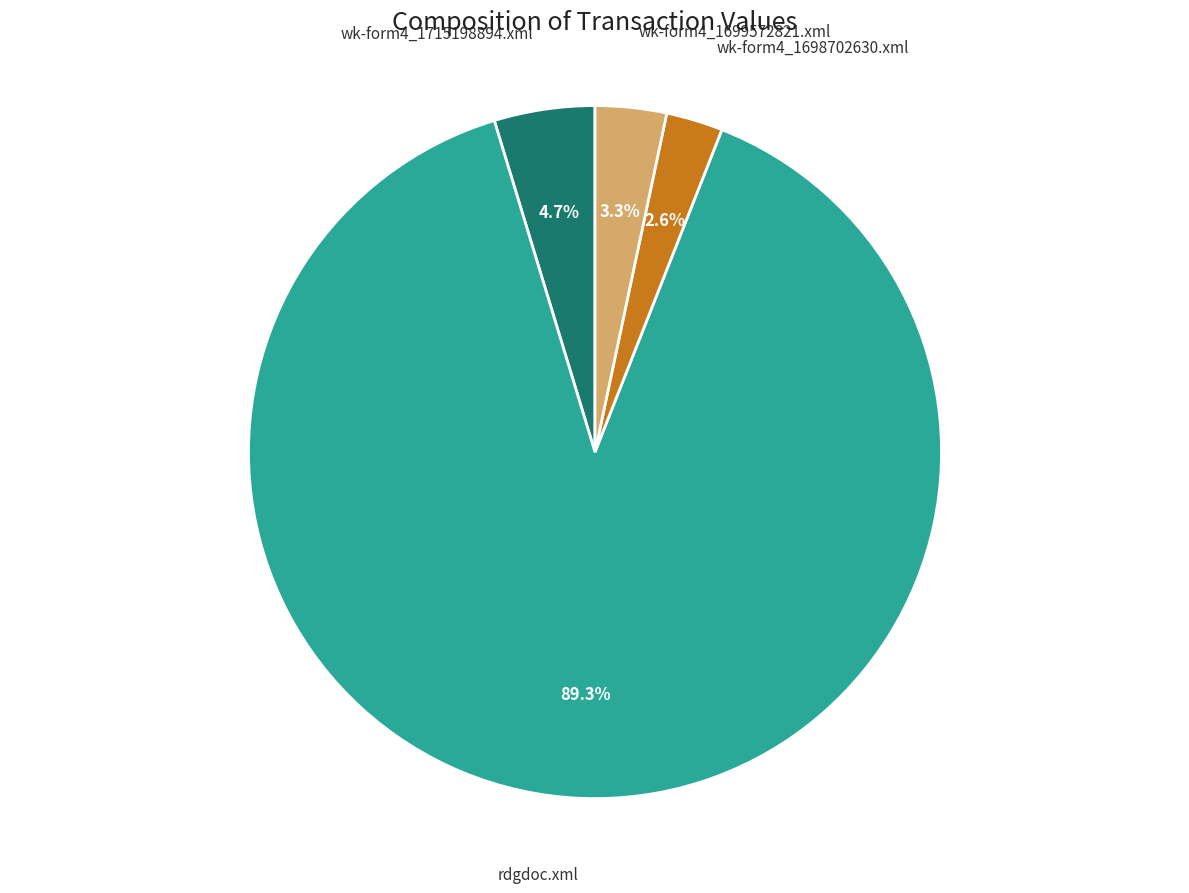

Is the sum of wk-form4_1699572821.xml and rdgdoc.xml greater than half?

Yes